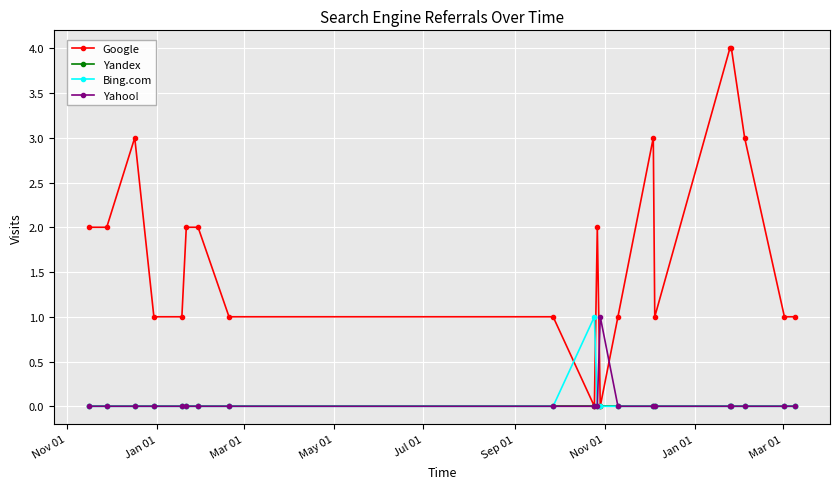

What are all the series names shown in the legend?

Google, Yandex, Bing.com, Yahoo!